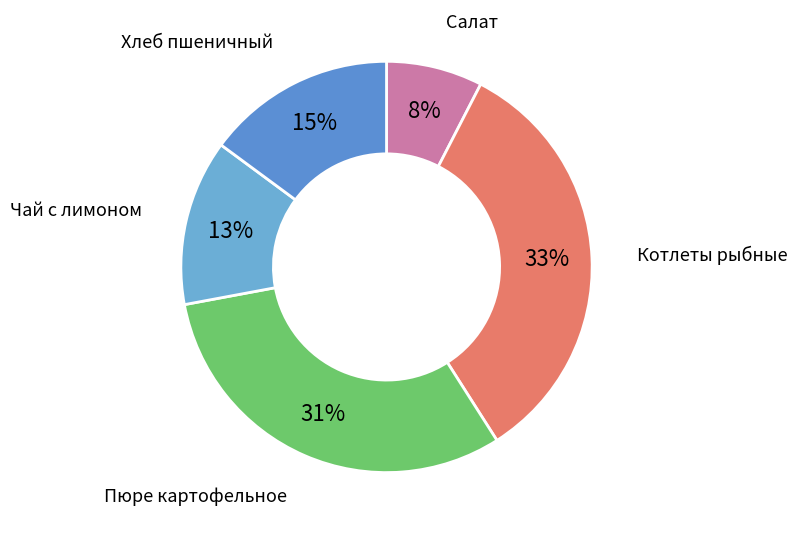

True or false: Чай с лимоном accounts for 13% of the total.

True